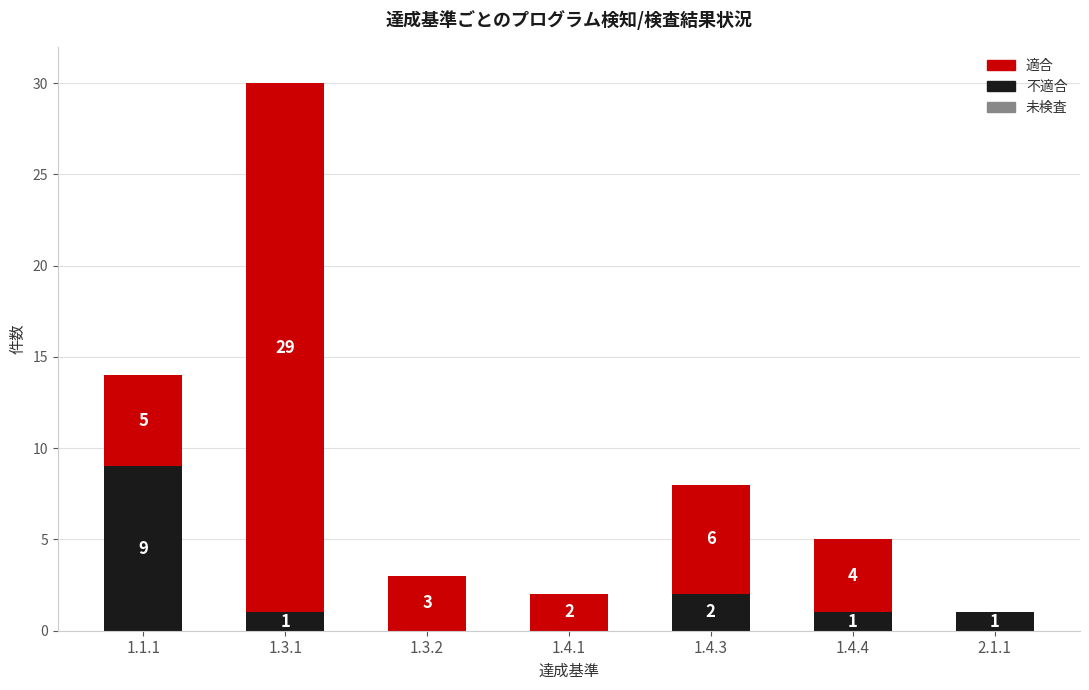

At which category is the sum across all series the highest?

1.3.1